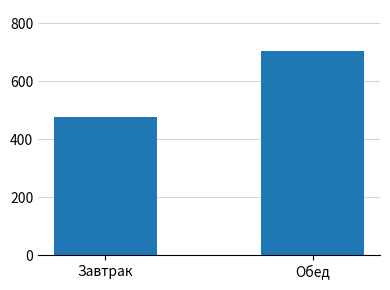

Reading left to right, what are all the values shown in this chart?

475.6	705.4